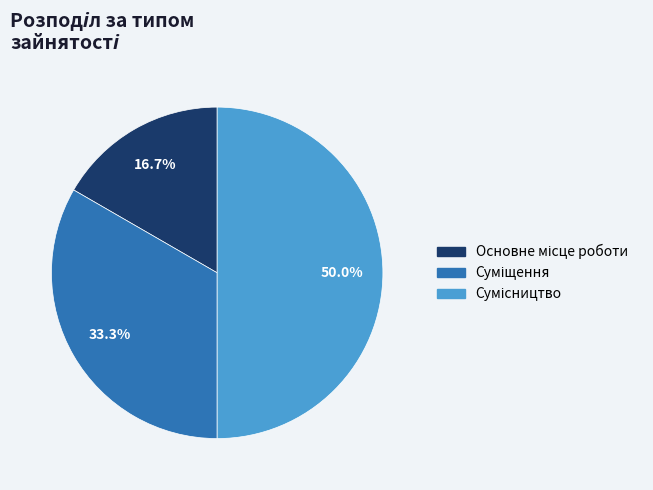

Does Сумісництво account for over 50% of the chart?

No